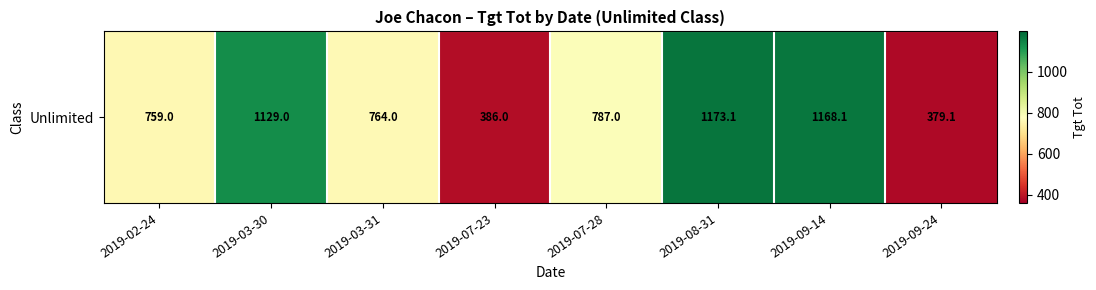

Reading left to right, transcribe all the data shown in this chart.

759.0	1129.0	764.0	386.0	787.0	1173.1	1168.1	379.1